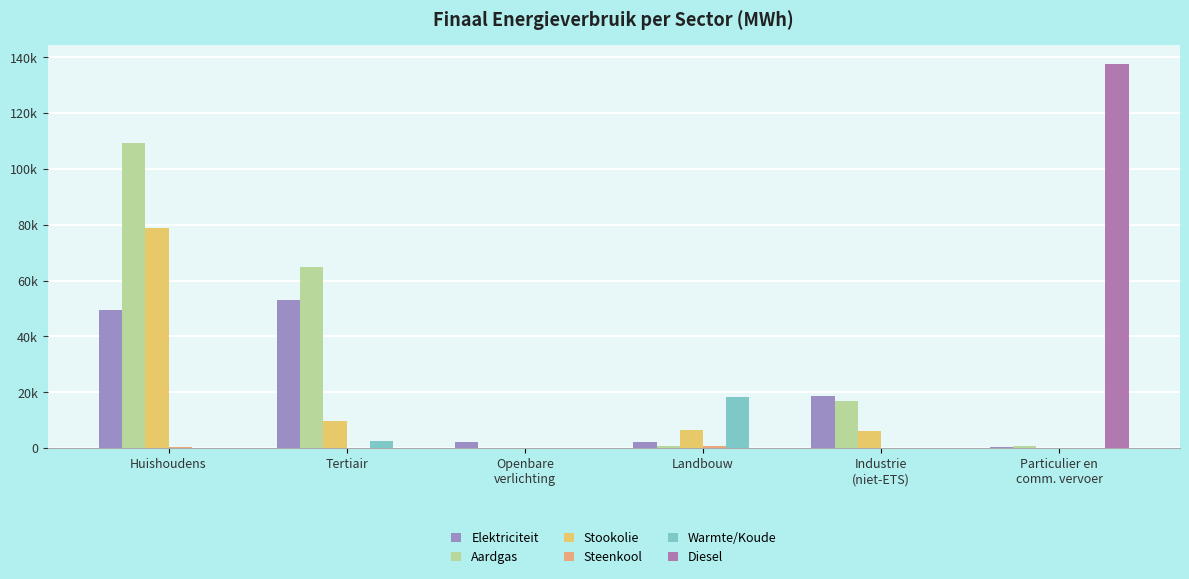

Rank the series at Landbouw from highest to lowest value.

Warmte/Koude, Stookolie, Elektriciteit, Aardgas, Steenkool, Diesel